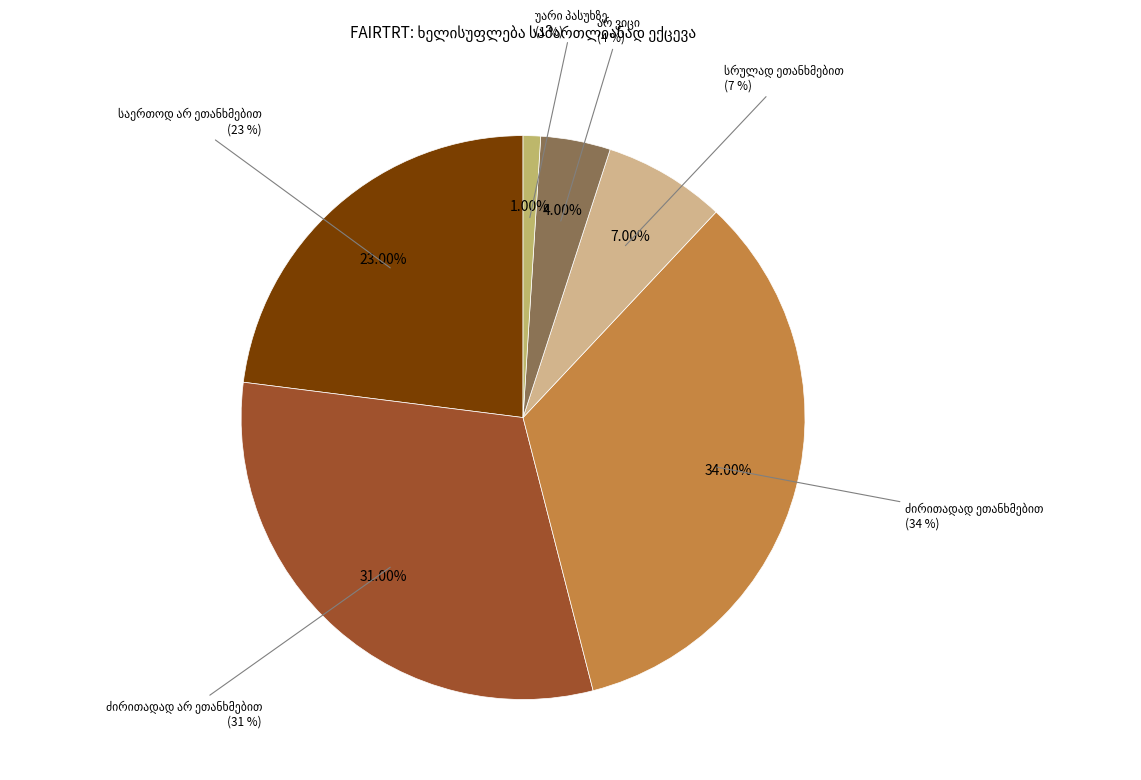

What is the ratio of the value at ძირითადად ეთანხმებით to the value at სრულად ეთანხმებით?

4.9